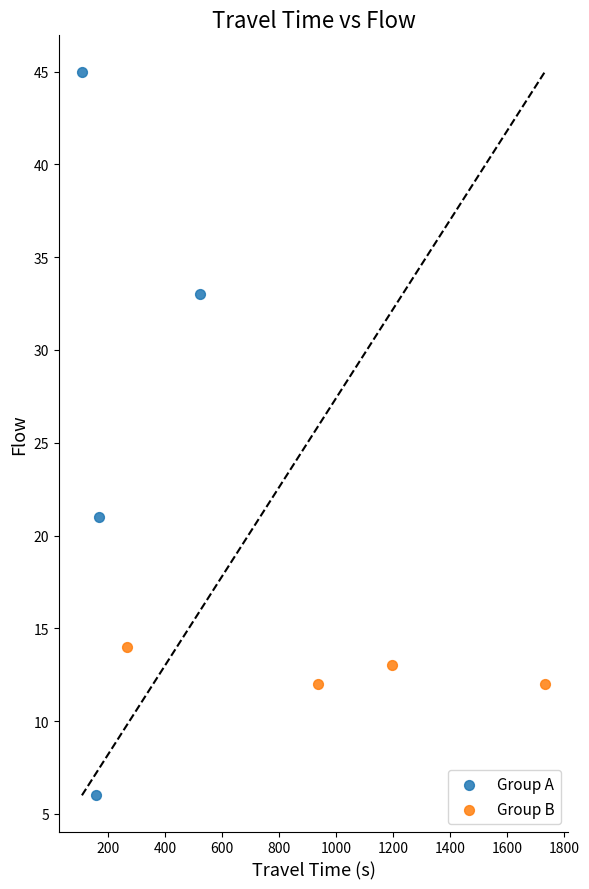

Which series has the widest spread of Y values?

Group A